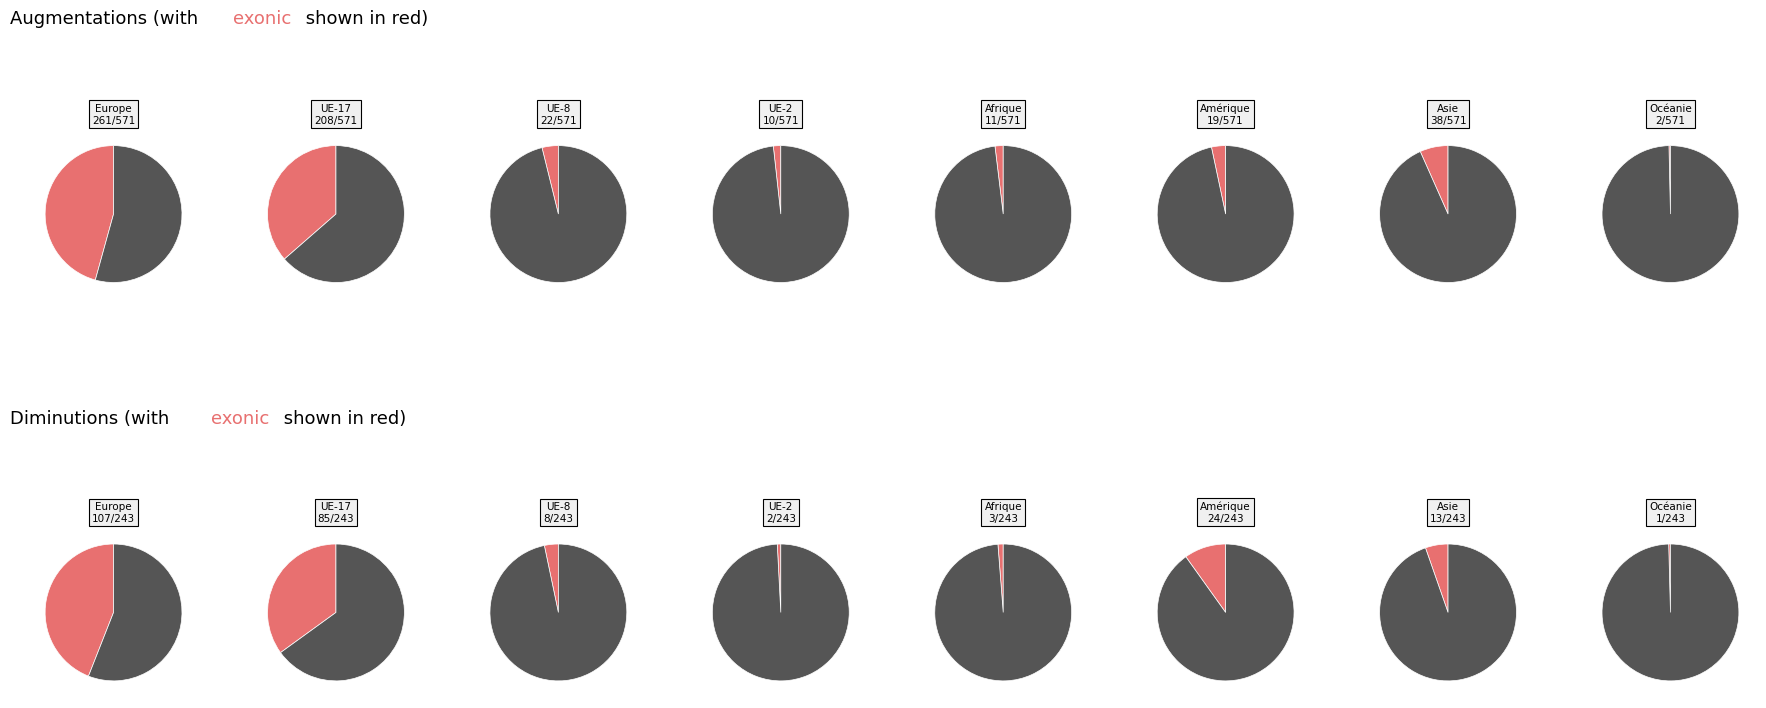

Count the number of slices in the pie.

15